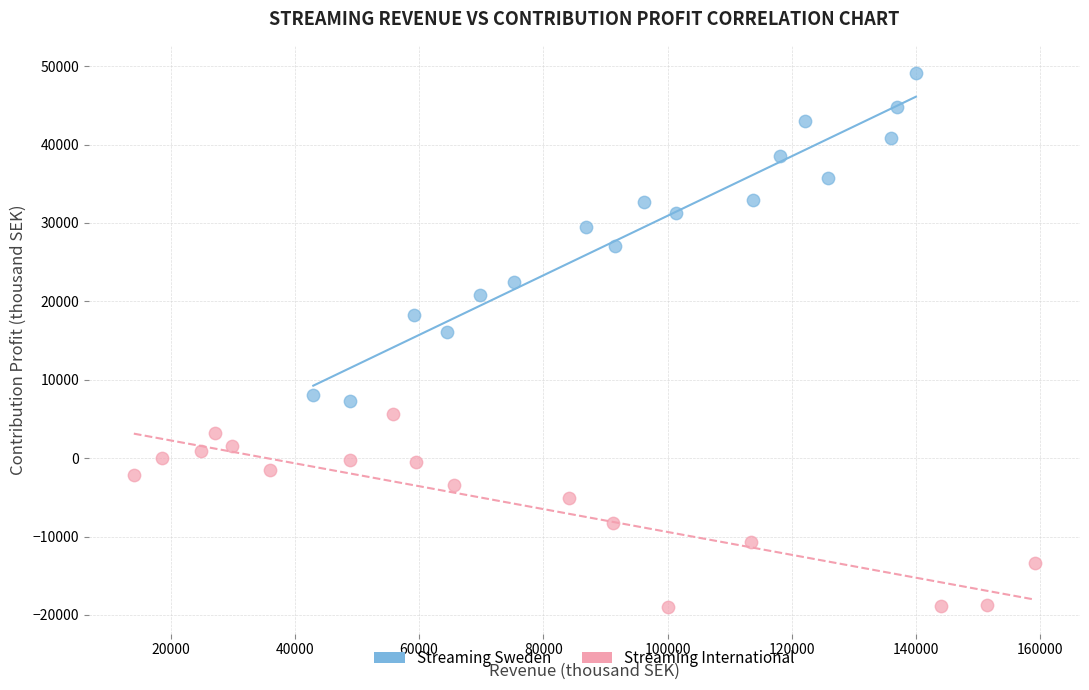

Which series contains the lowest Y value?

Streaming International